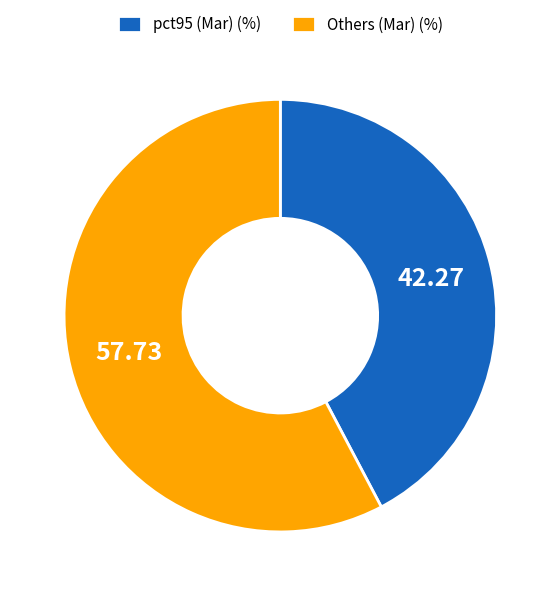

Count the number of slices in the pie.

2